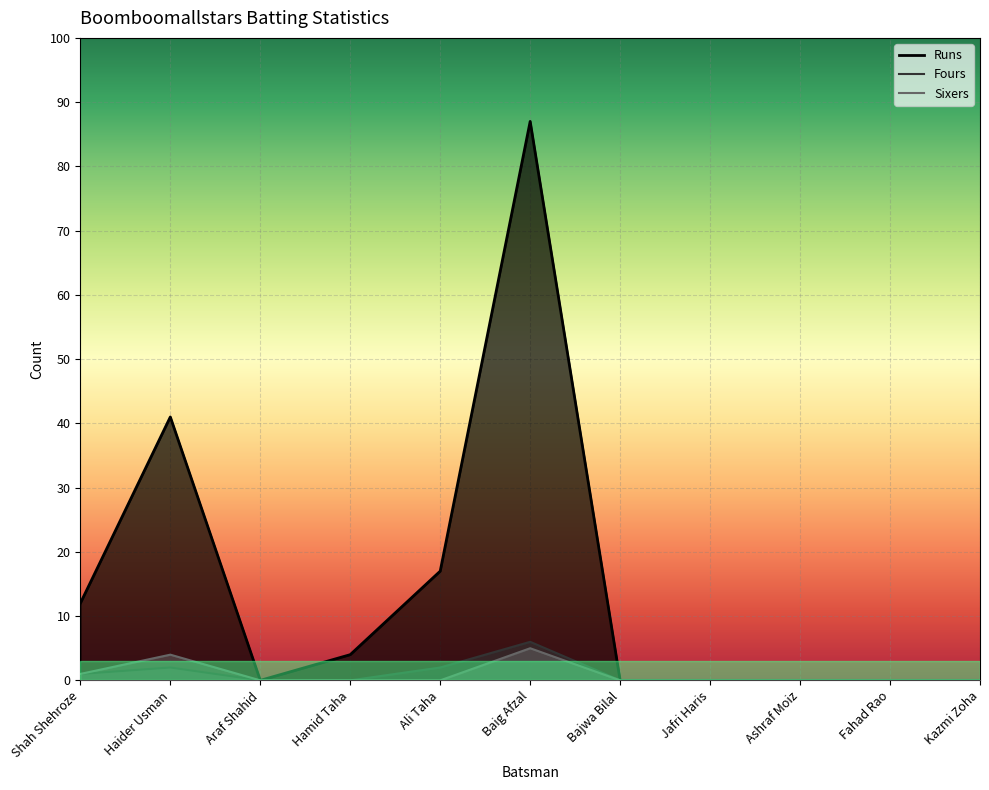

How many interior local peaks does the Fours series have?

2